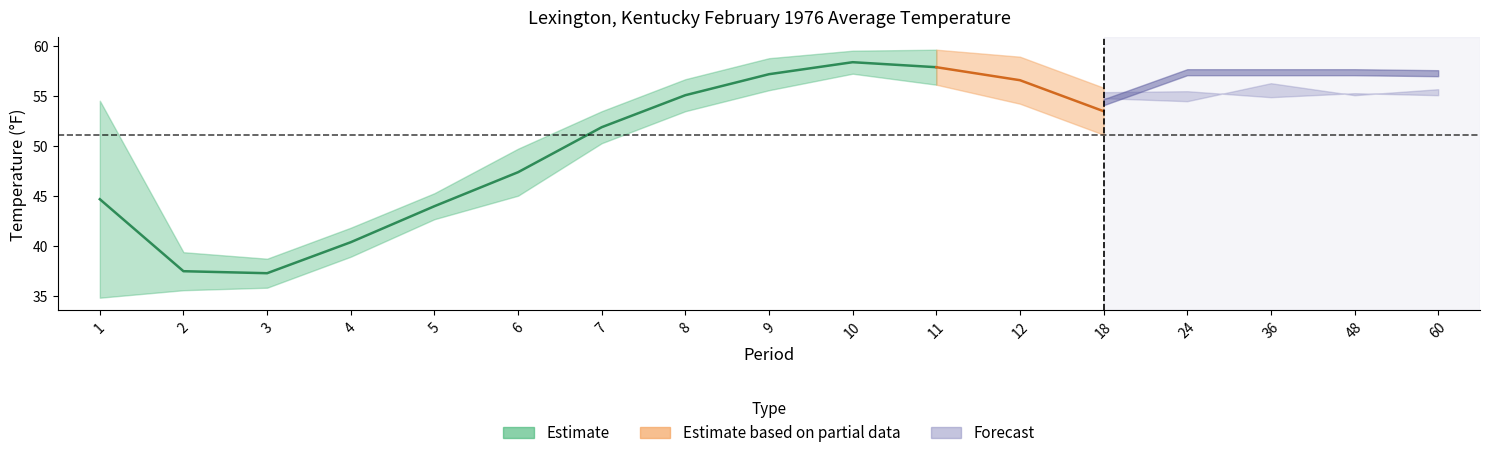

What is the difference between the Value values at 5 and 4?

3.6